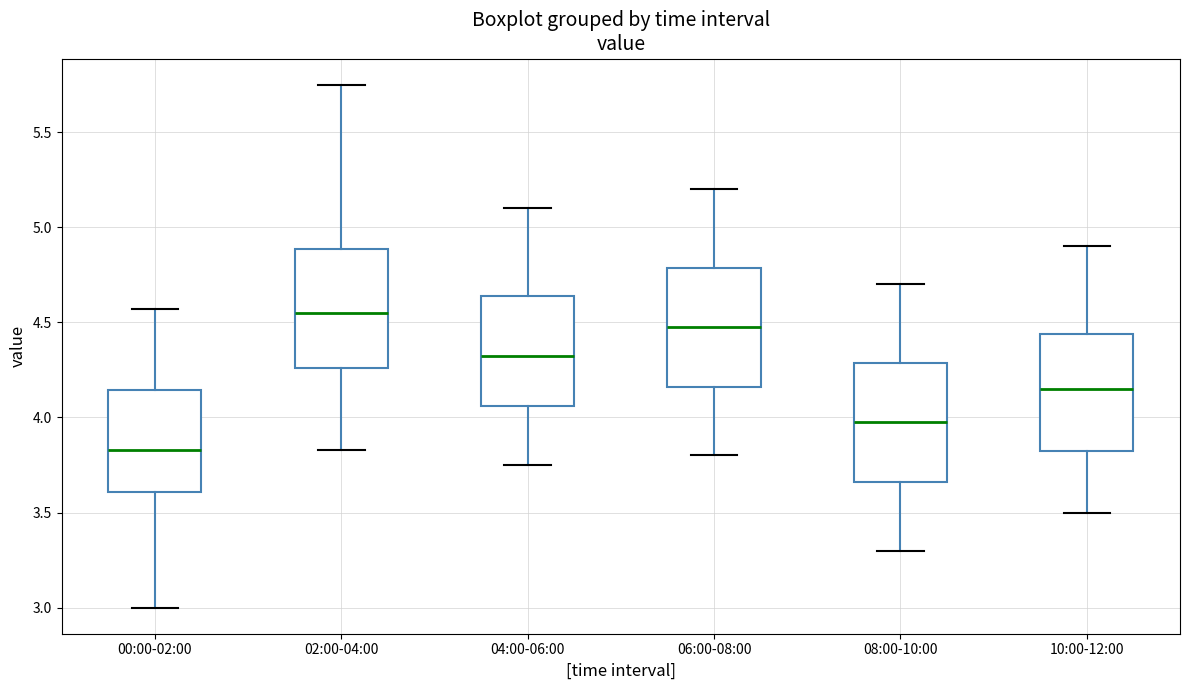

Which box's median line is the lowest?

00:00-02:00